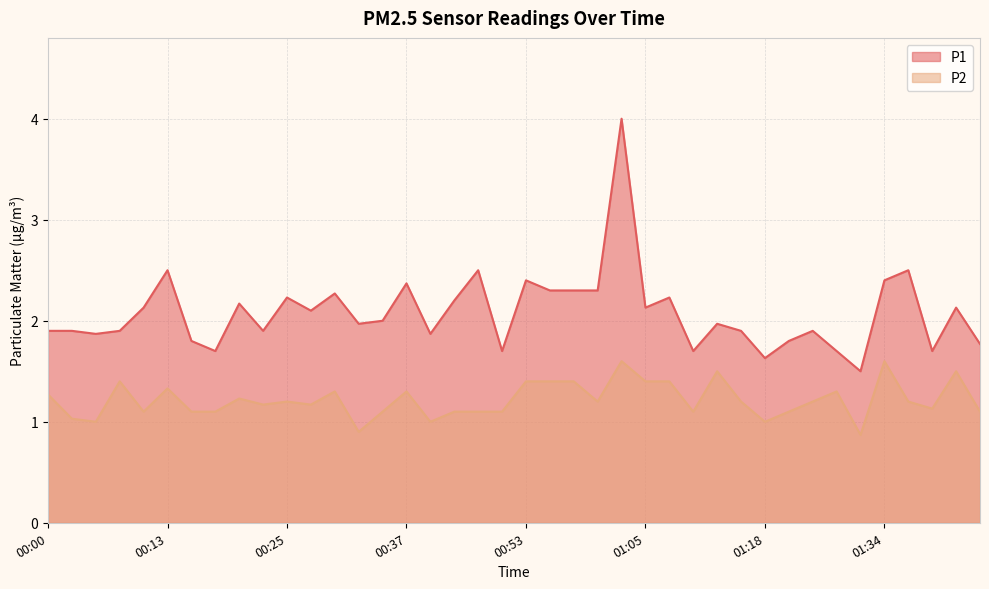

What is the difference between the maximum and minimum values in the P2 series?

0.7